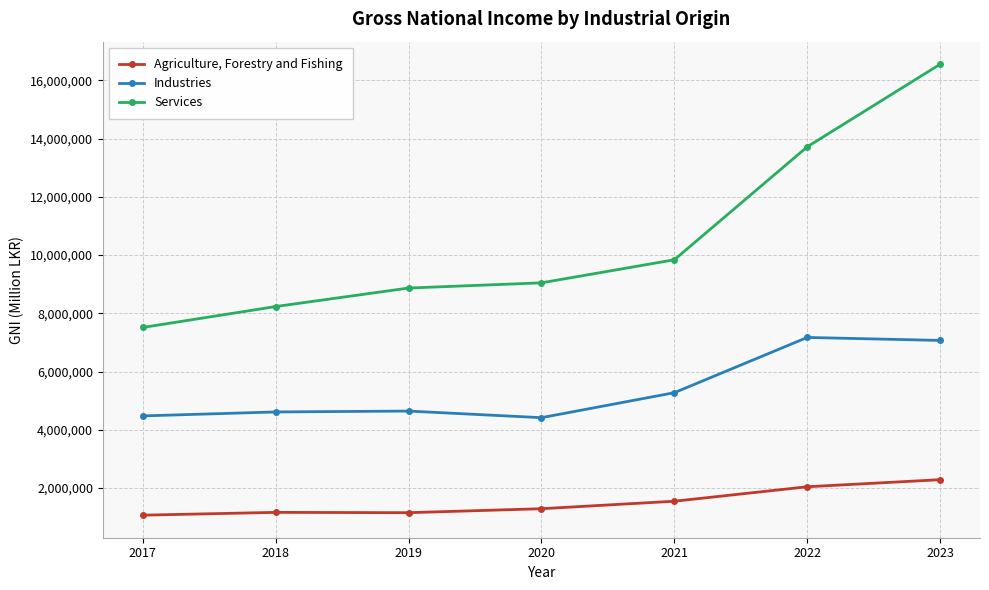

At which label is Agriculture, Forestry and Fishing closest to 1678547?

2021